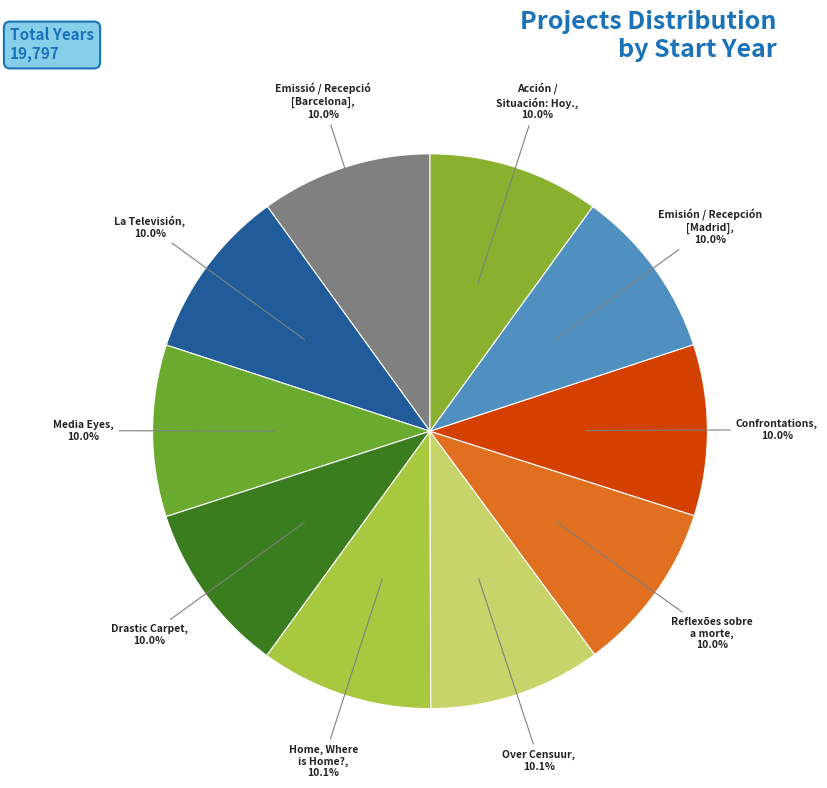

Count the number of slices in the pie.

10